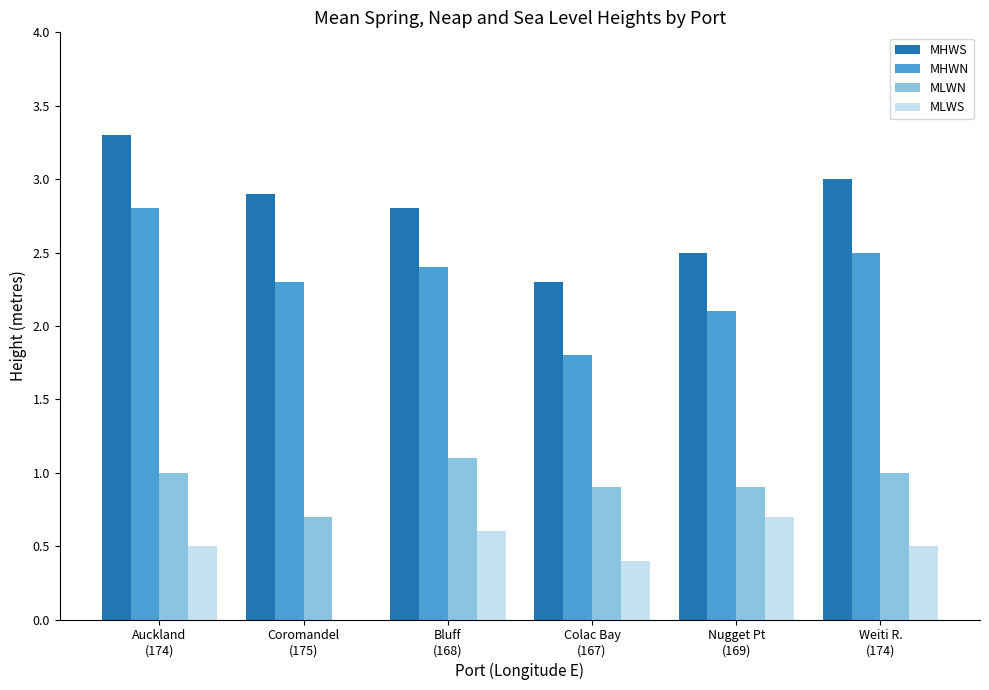

What is the difference between the MLWN values at Weiti R.
(174) and Bluff
(168)?

0.1